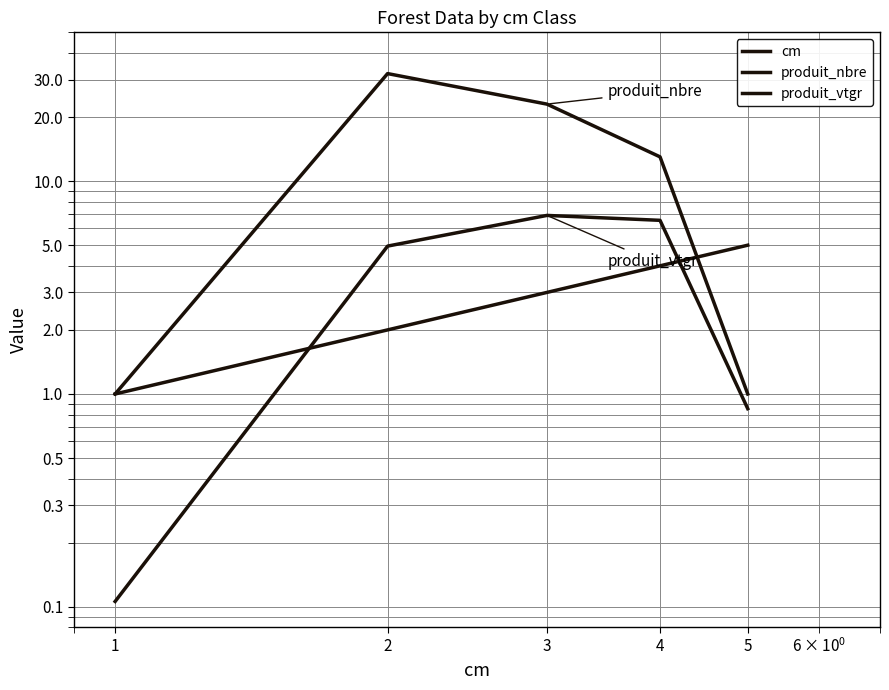

Does the chart display data point markers on the line(s)?

No